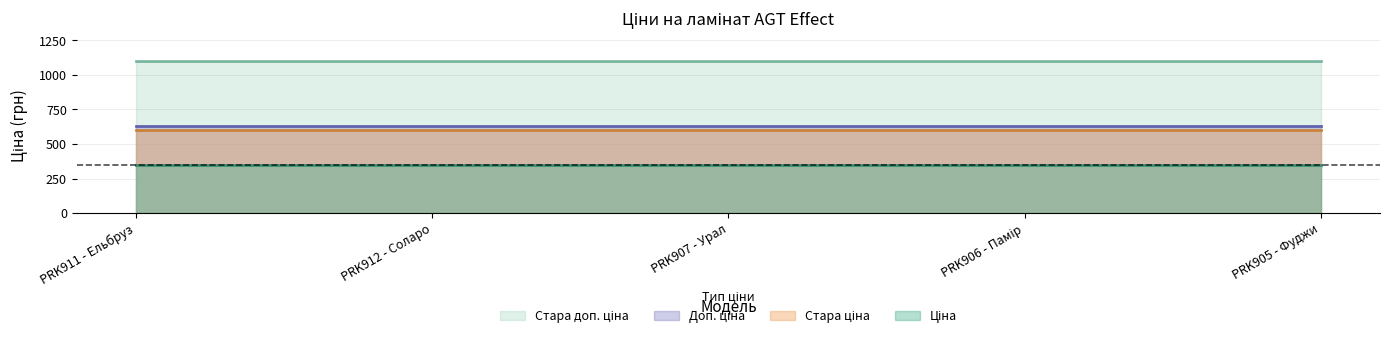

Between PRK912 - Соларо and PRK907 - Урал, which is larger?

PRK912 - Соларо